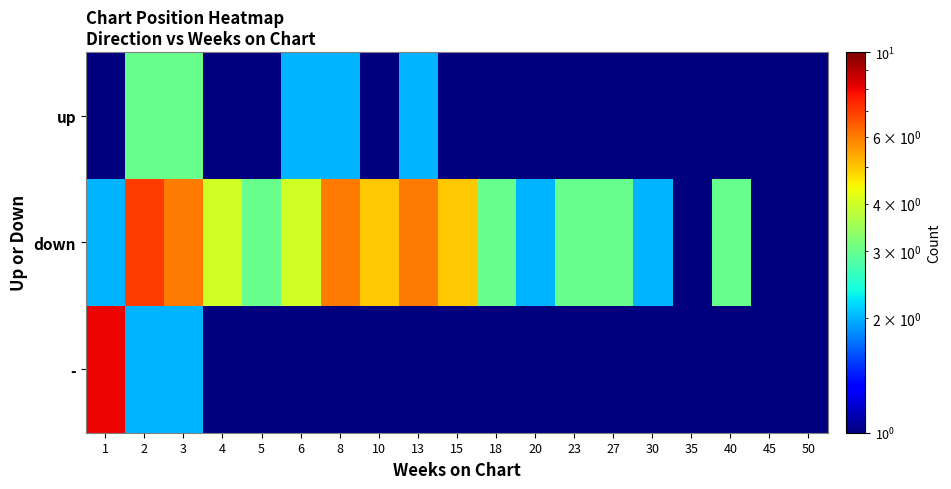

Which has a higher value, 30 or 45?

30